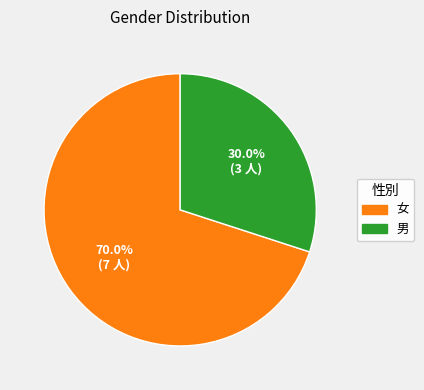

Which slice represents more than half of the pie?

女